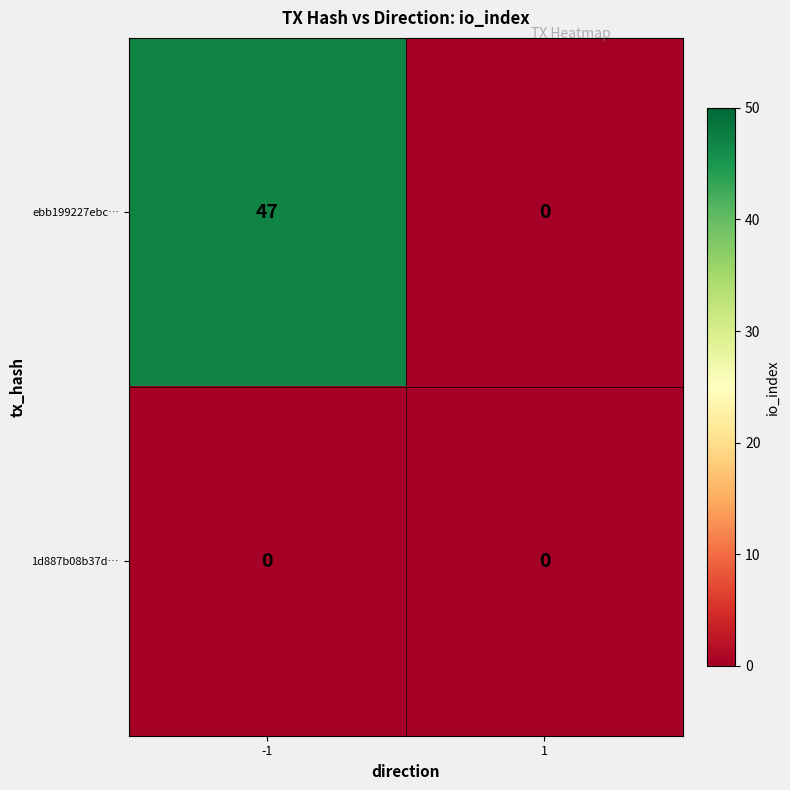

Rank the series by their maximum value, from highest to lowest.

ebb199227ebc…, 1d887b08b37d…